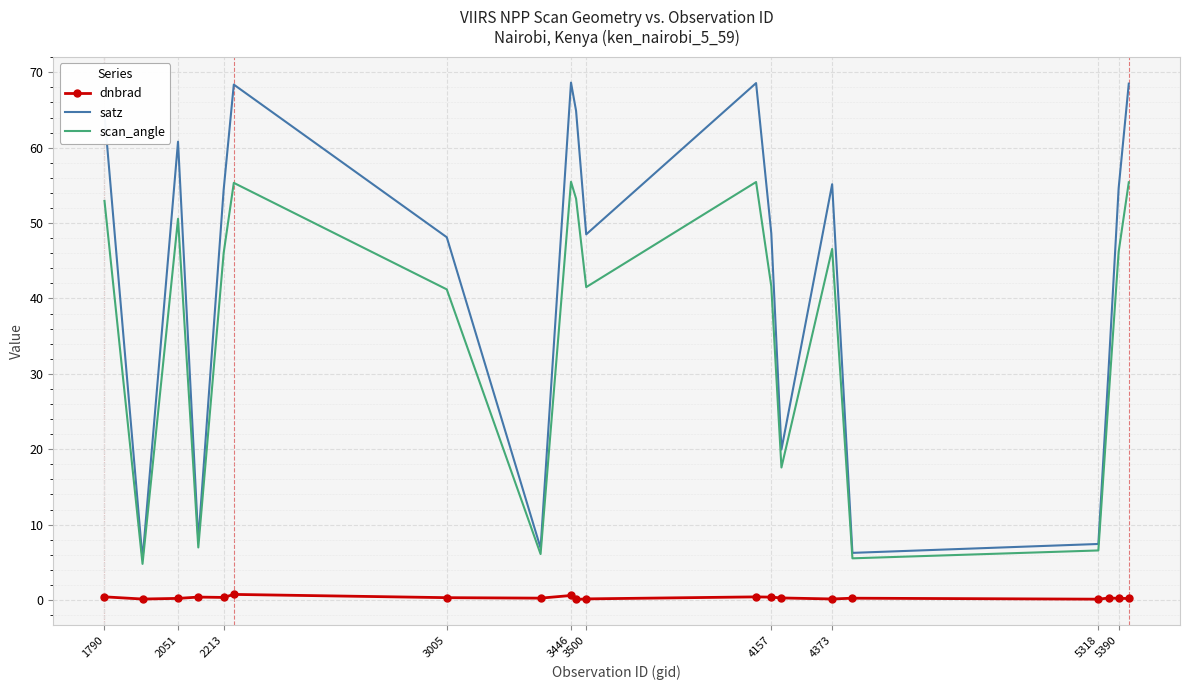

True or false: scan_angle and dnbrad intersect in this chart.

False